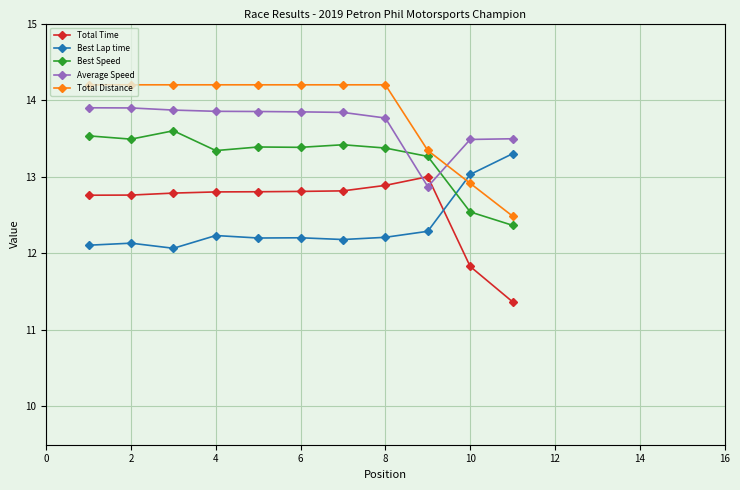

What is the smallest value displayed?

11.4